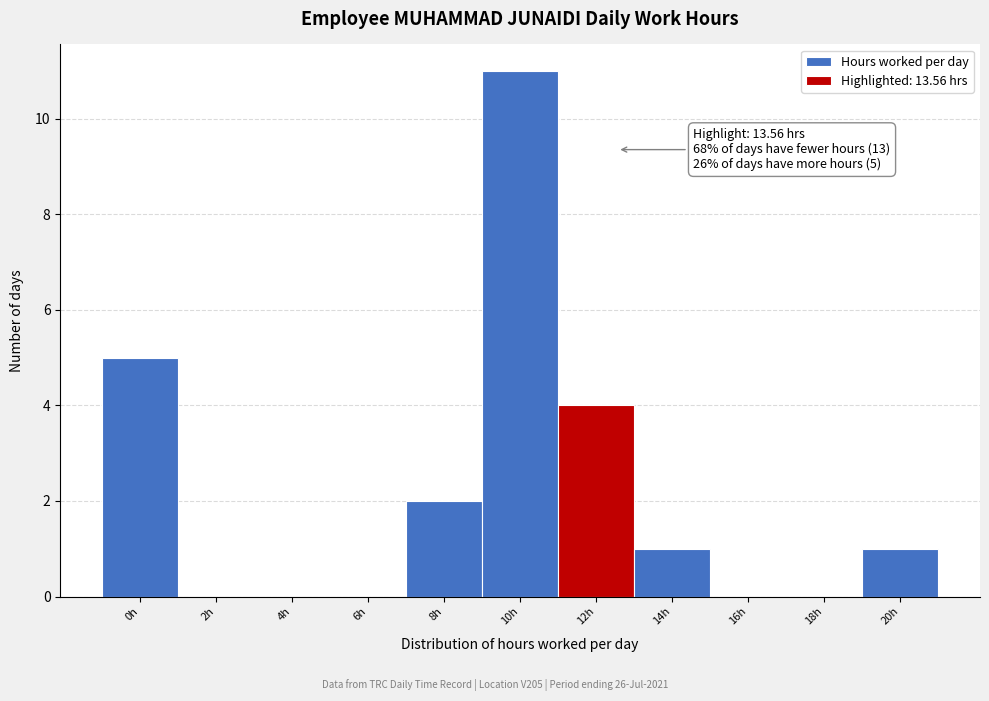

Reading right to left, transcribe all the data shown in this chart.

20h=1	18h=0	16h=0	14h=1	12h=4	10h=11	8h=2	6h=0	4h=0	2h=0	0h=5